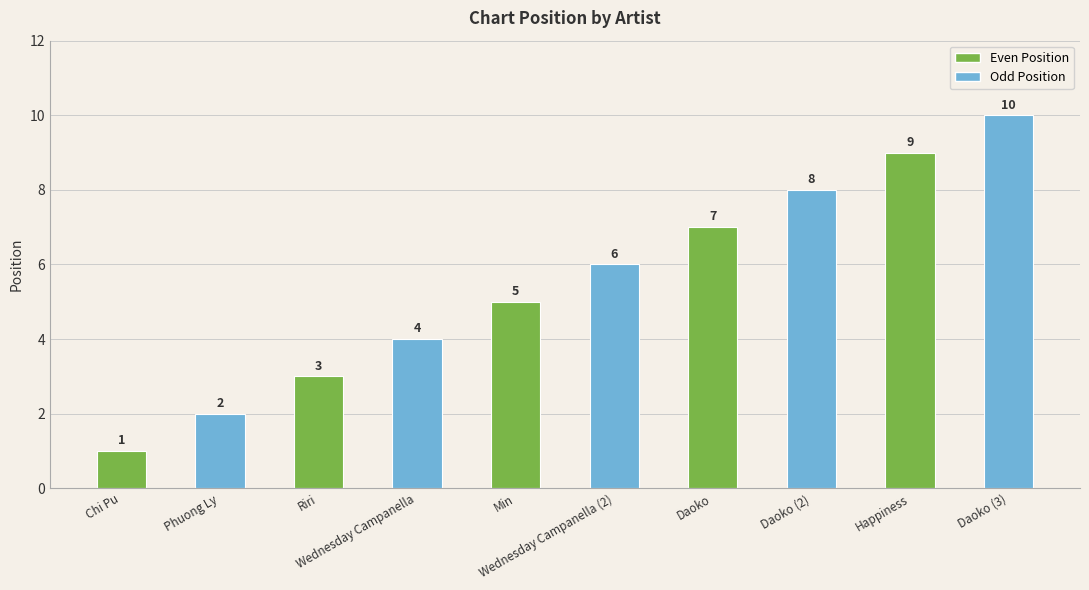

What is the smallest value displayed?

1